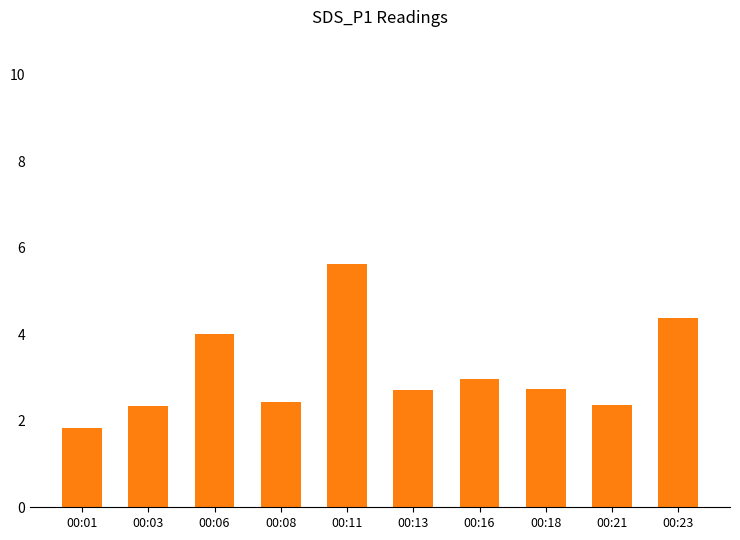

What is the change in value from 00:01 to 00:13?

+0.9